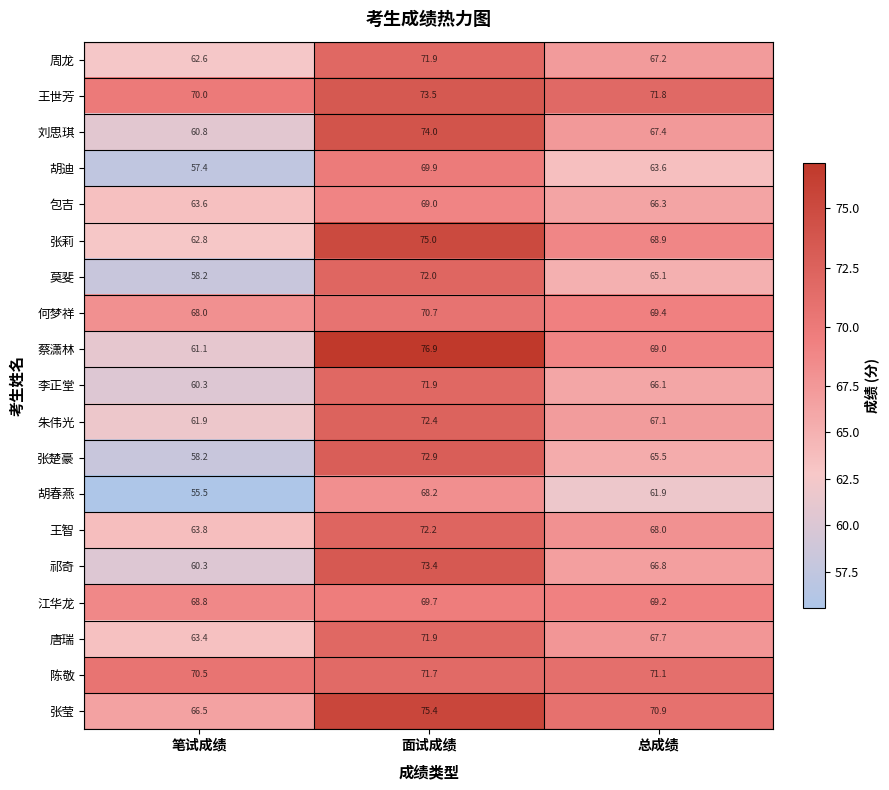

What is the approximate value of 胡春燕 at 面试成绩?

68.2